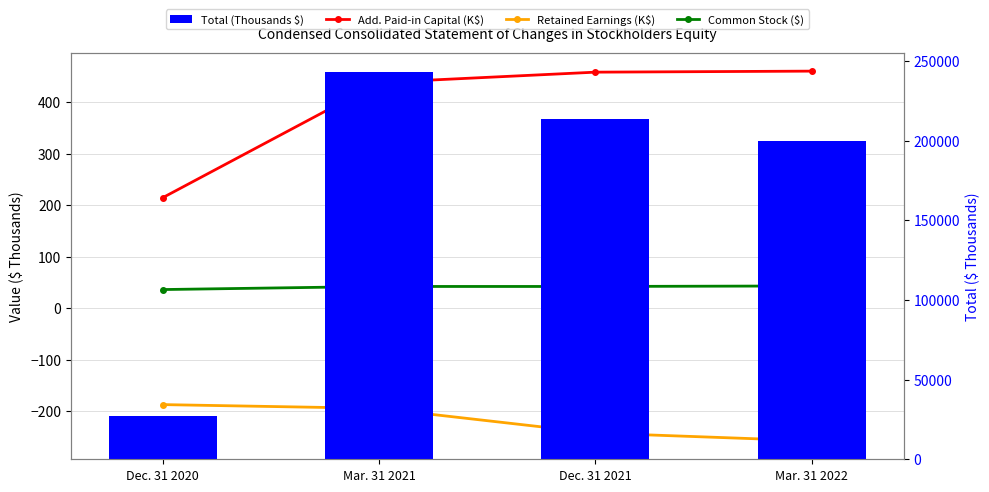

Reading left to right, list all the values displayed in this chart.

Add. Paid-in Capital (K$): 214.5	437.9	458.0	460.0
Retained Earnings (K$): -187.4	-194.7	-242.5	-257.6
Common Stock ($): 36.0	42.0	42.0	43.0
Total (Thousands $): 27164.0	243167.0	213834.0	200087.0